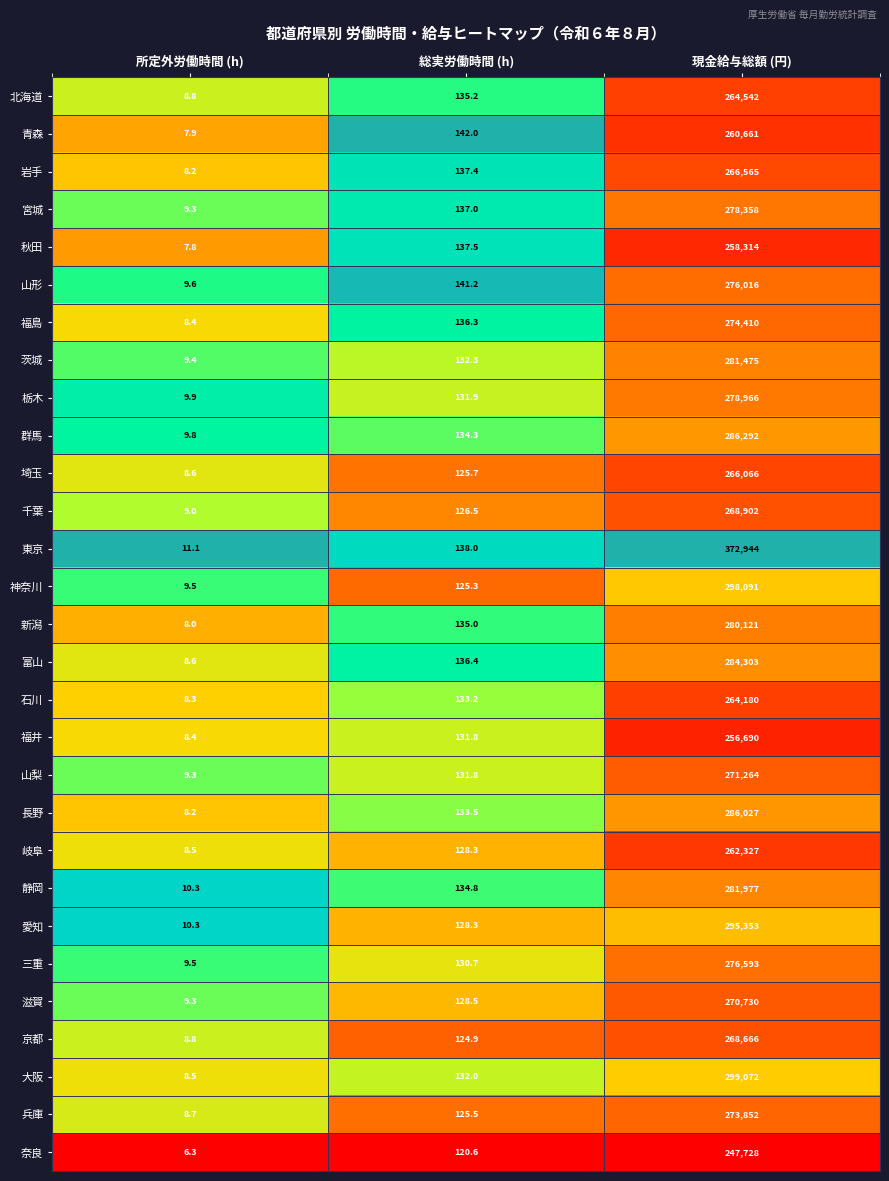

What is the greatest value displayed?

372944.0